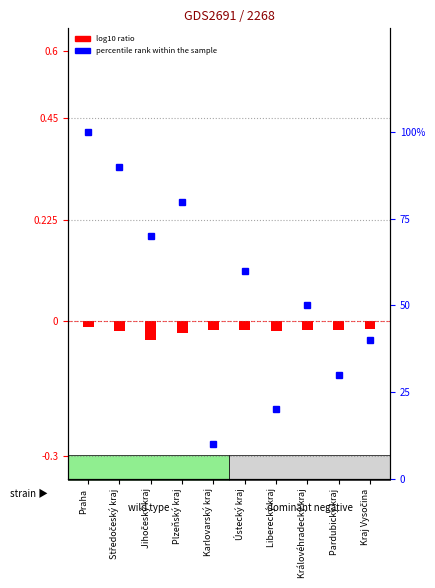

What is the maximum value shown in the chart?

100